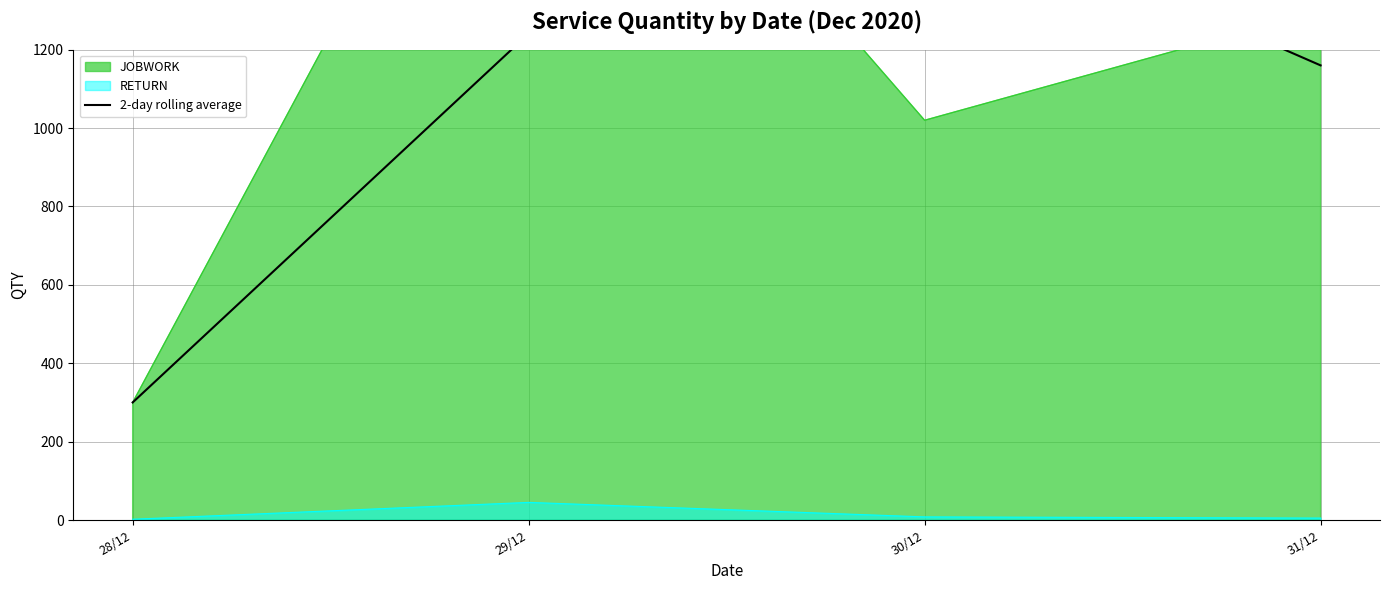

The value at 29/12 is 1241. True or false?

True